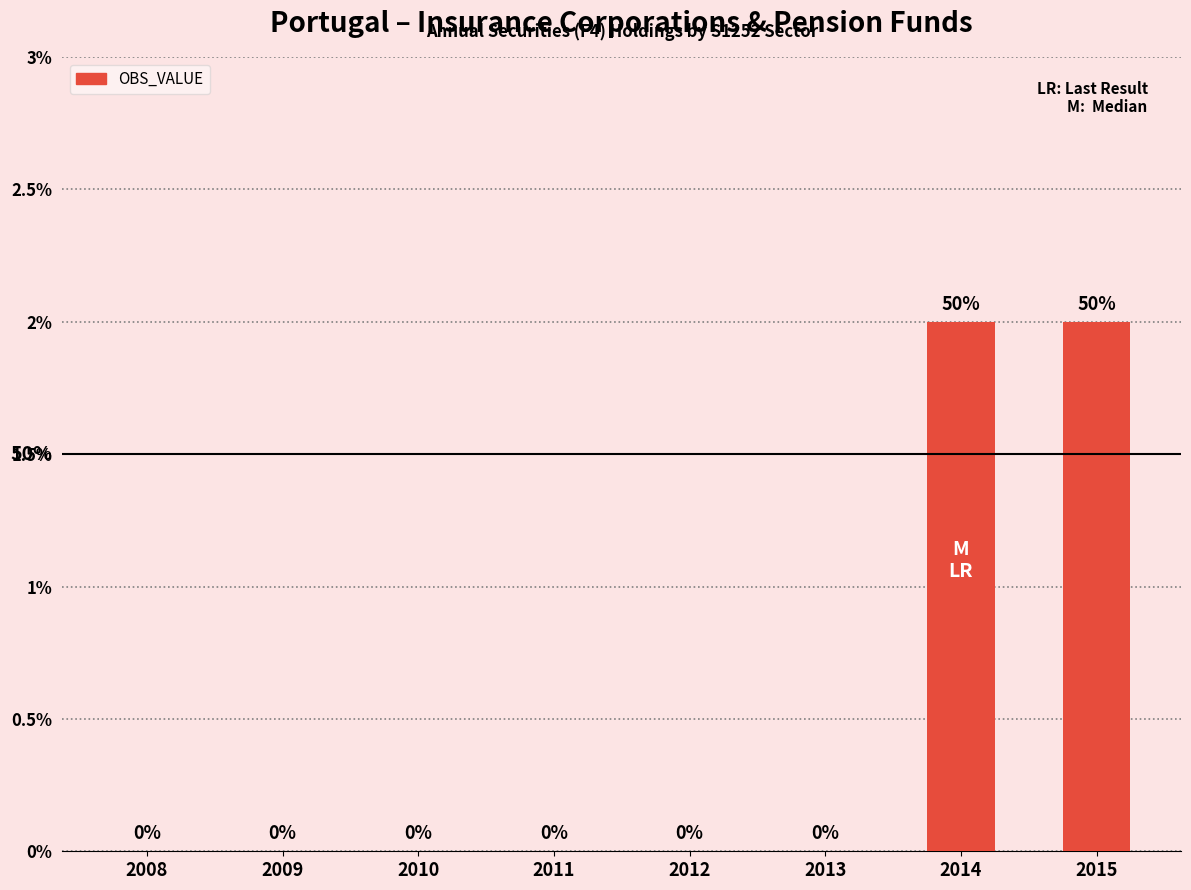

Reading left to right, transcribe all the data shown in this chart.

2008=0	2009=0	2010=0	2011=0	2012=0	2013=0	2014=2	2015=2